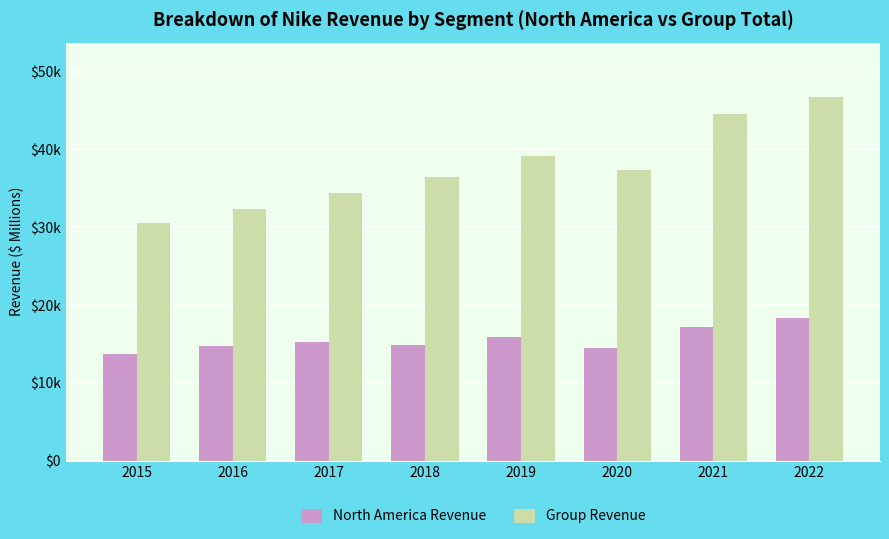

At which label does North America Revenue first exceed 15216?

2019